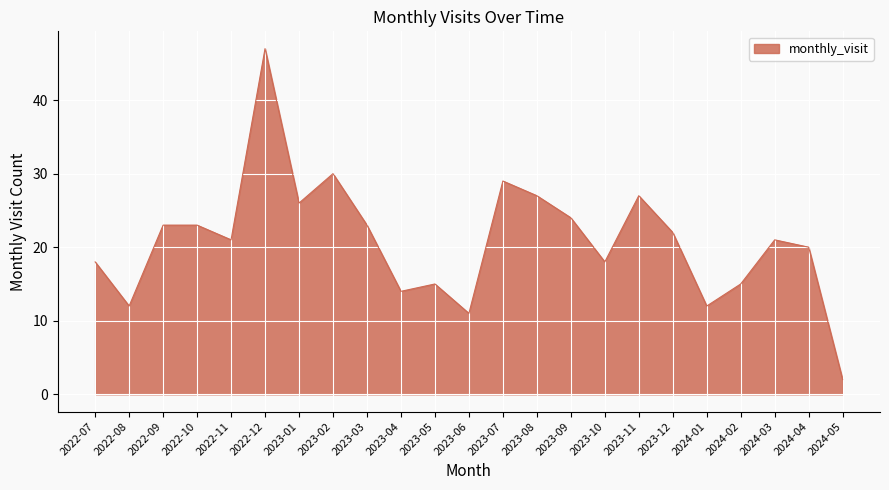

What position from the left is 2023-01?

7